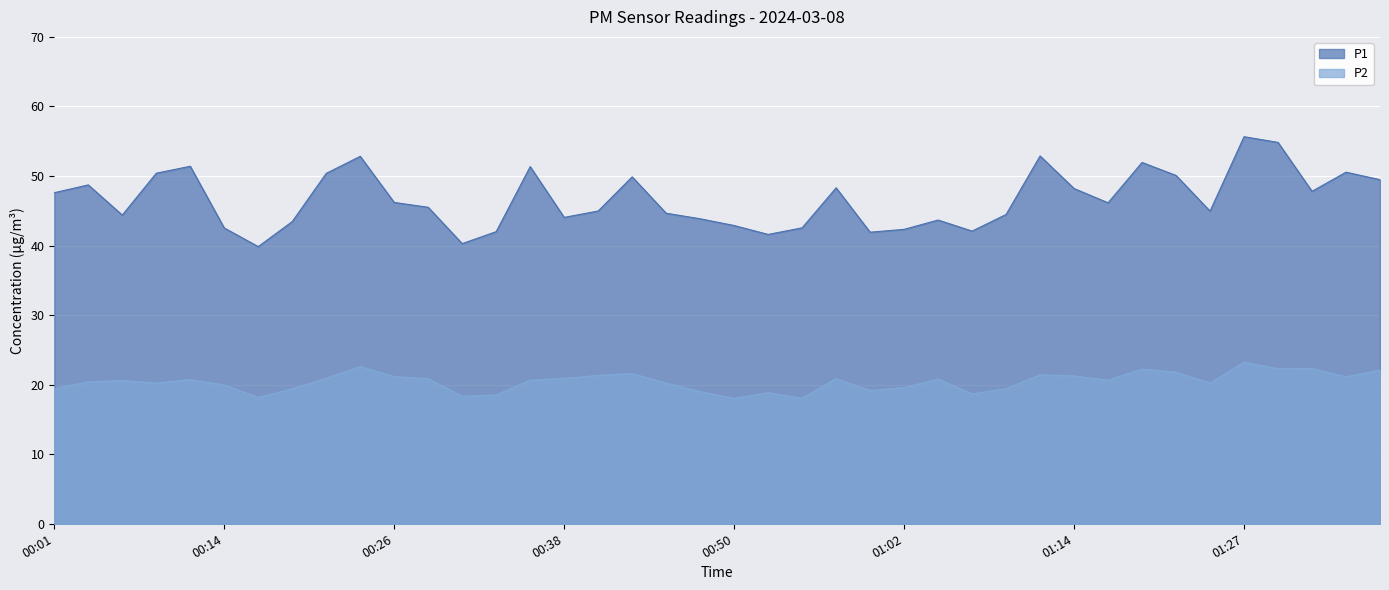

Which series has the largest total across all categories?

P1